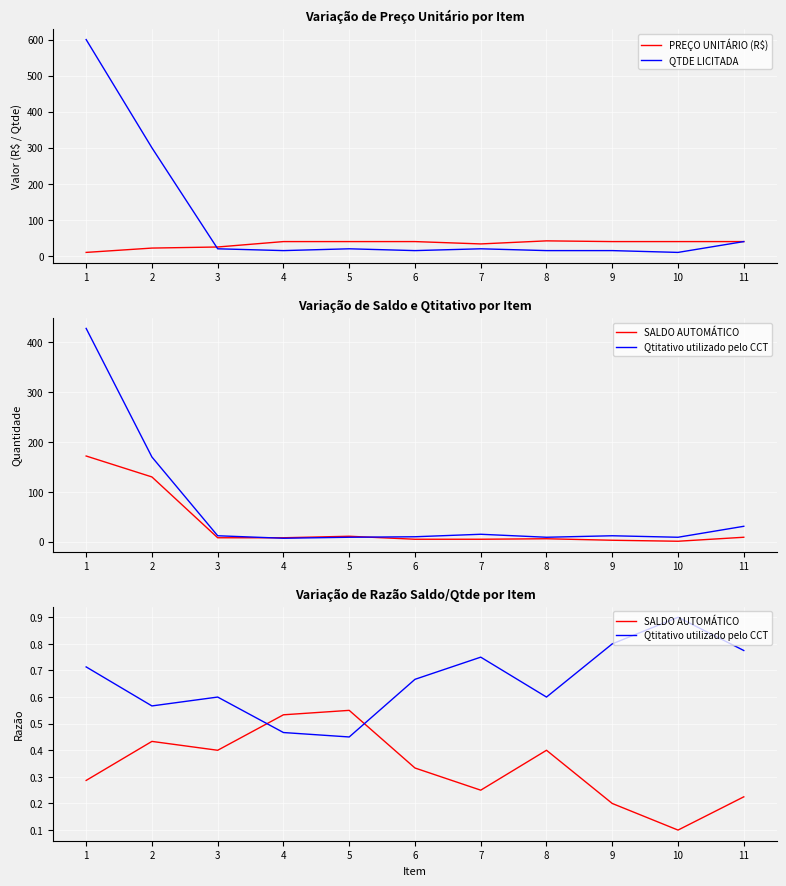

What is the average value of the SALDO AUTOMÁTICO series?

0.3